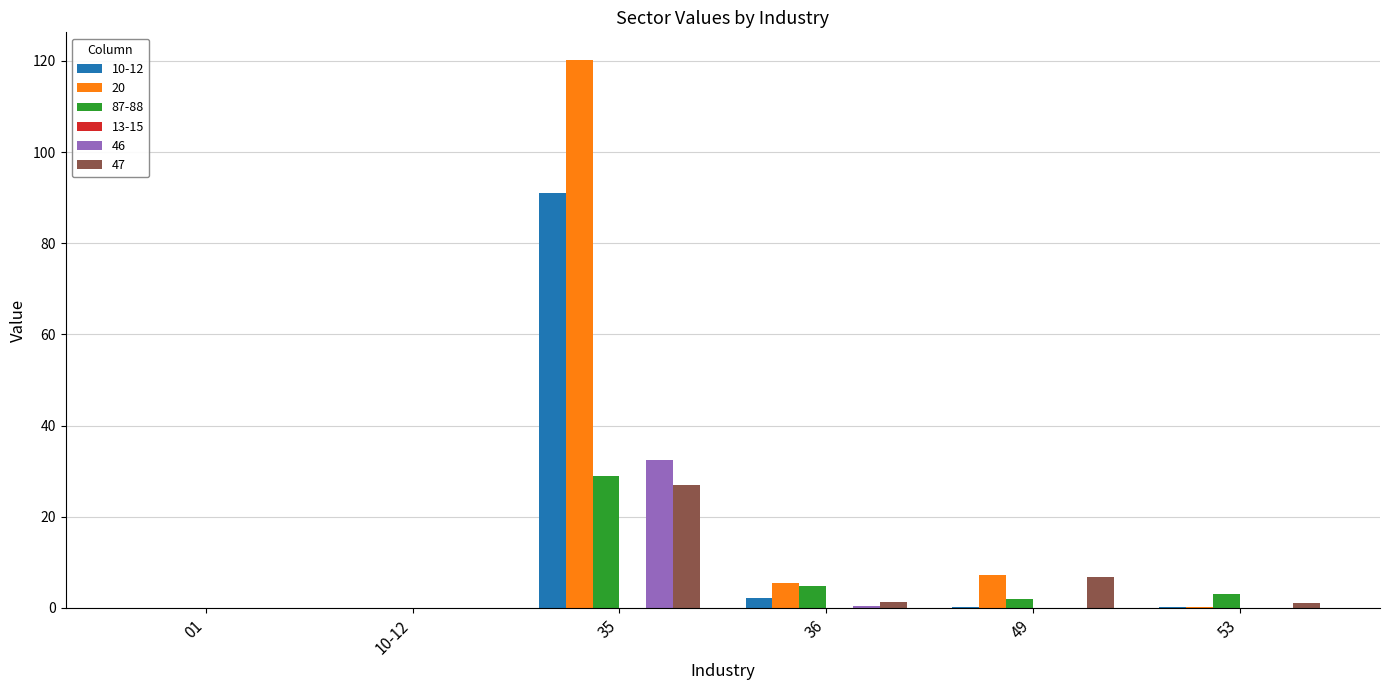

How many data points does each series have?

6